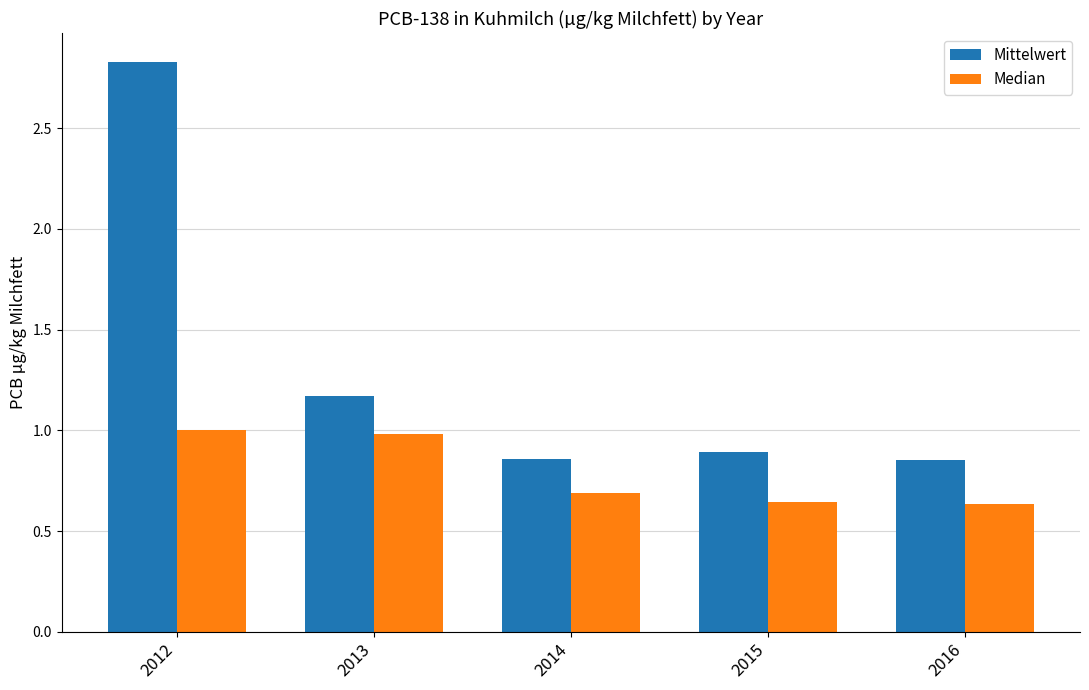

Which series has the largest range (max minus min)?

Mittelwert